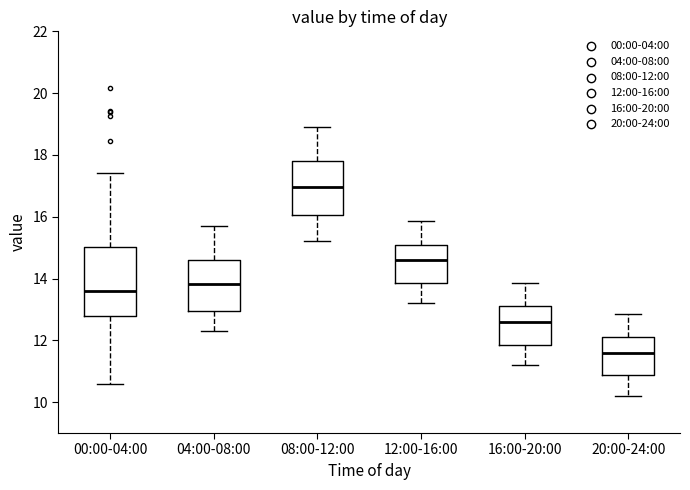

Reading left to right, read every box against the y-axis: the position of its median line, the range the box covers, and the ends of its whiskers. The values are not printed on the chart, so give them approximately, as read against the axis.

00:00-04:00: median 13.6, box 12.8 to 15.0, whiskers 10.6 to 17.4
04:00-08:00: median 13.8, box 13.0 to 14.6, whiskers 12.4 to 15.8
08:00-12:00: median 17.0, box 16.0 to 17.8, whiskers 15.2 to 19.0
12:00-16:00: median 14.6, box 13.8 to 15.2, whiskers 13.2 to 15.8
16:00-20:00: median 12.6, box 11.8 to 13.2, whiskers 11.2 to 13.8
20:00-24:00: median 11.6, box 10.8 to 12.2, whiskers 10.2 to 12.8